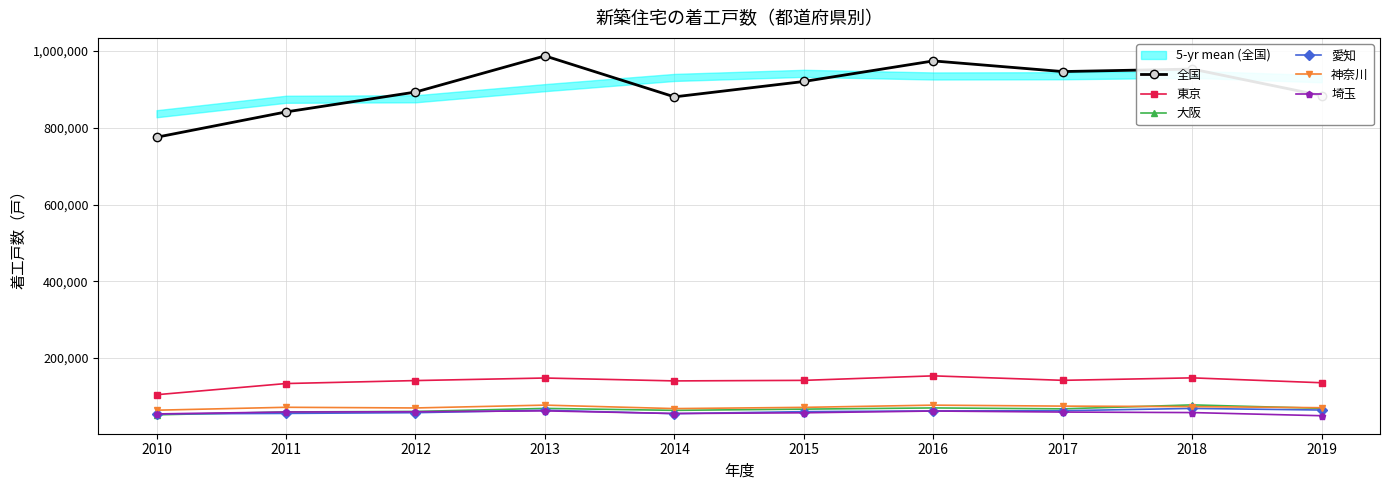

In 愛知, how many points are lower than both neighbors (excluding endpoints)?

1